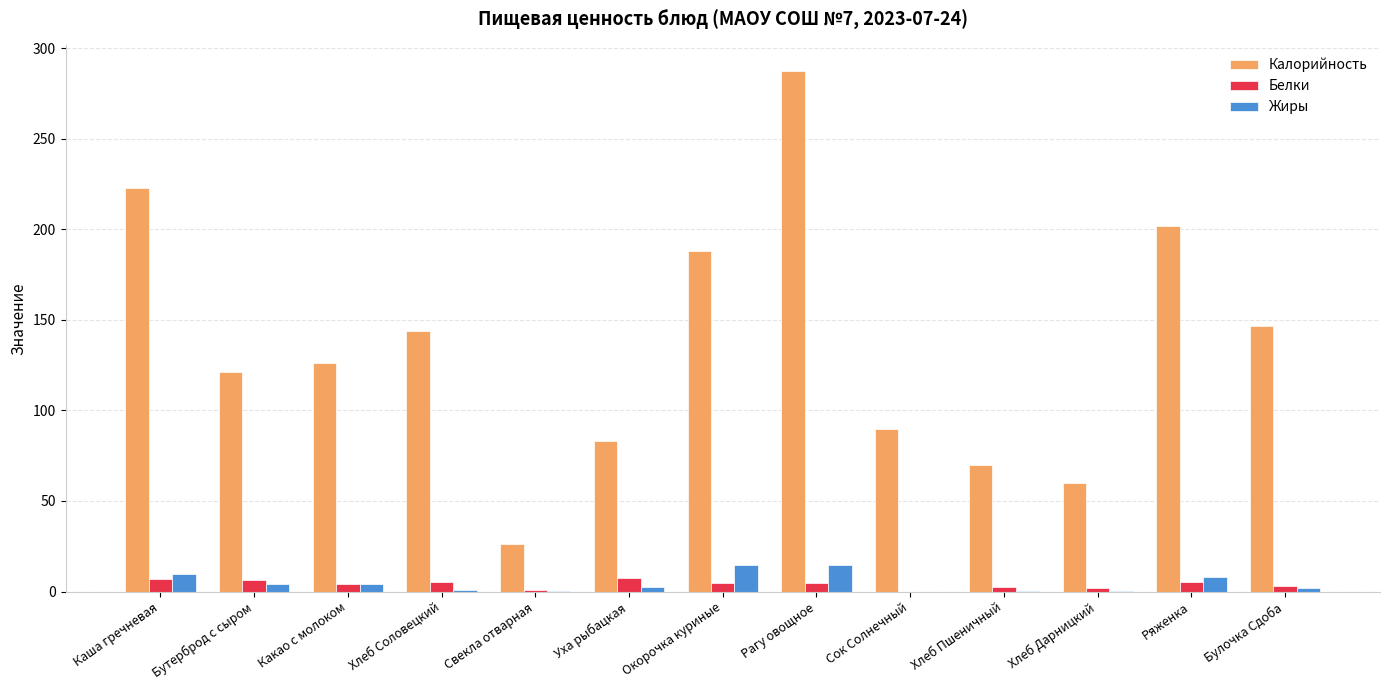

What is the total value across all series at Сок Солнечный?

90.0